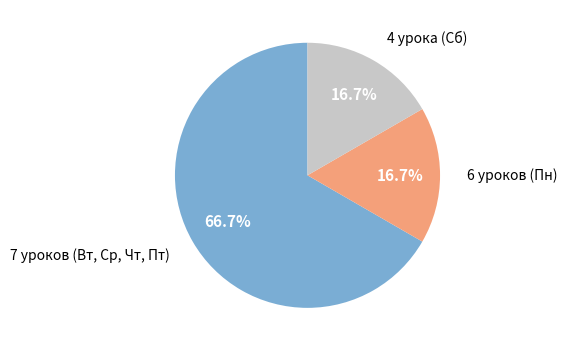

Is there a majority slice in this chart?

Yes